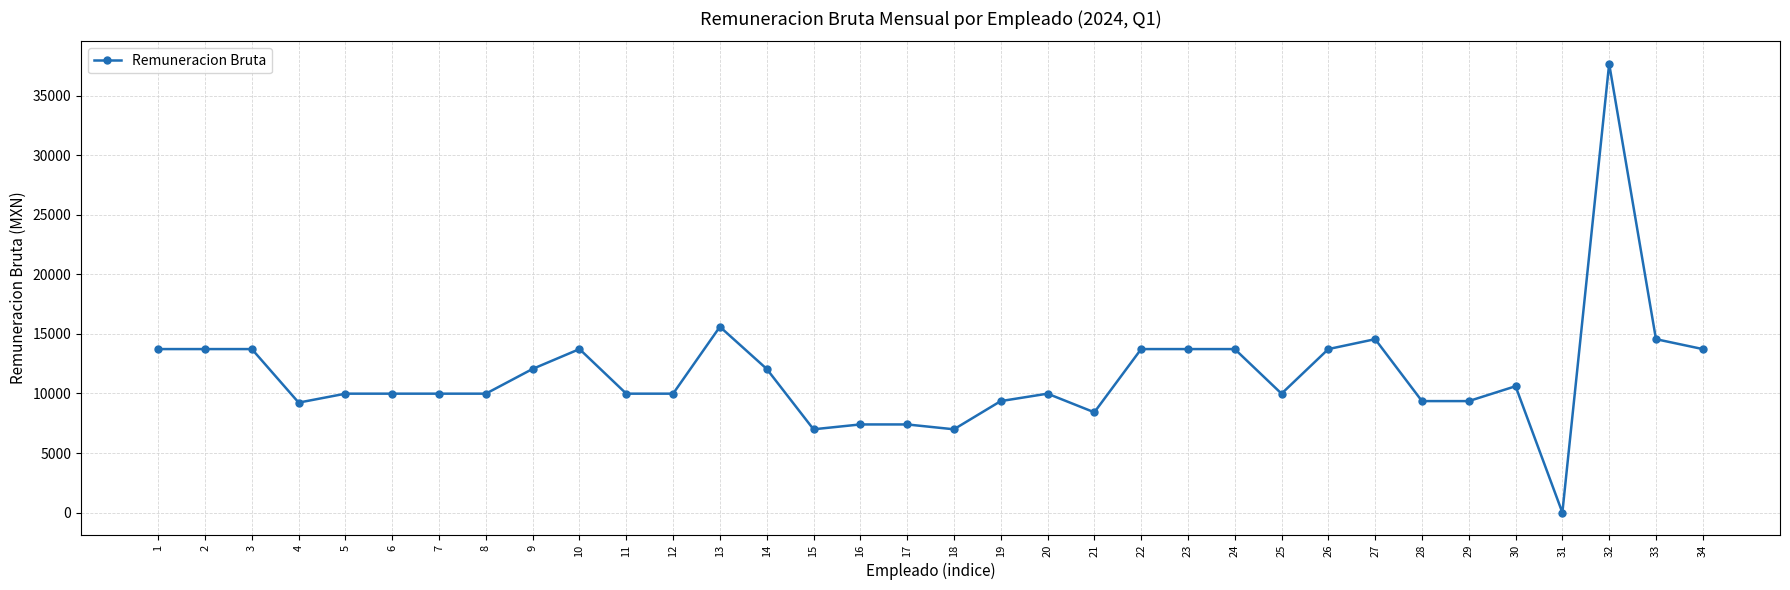

Is this an area chart (filled region under the line)?

No